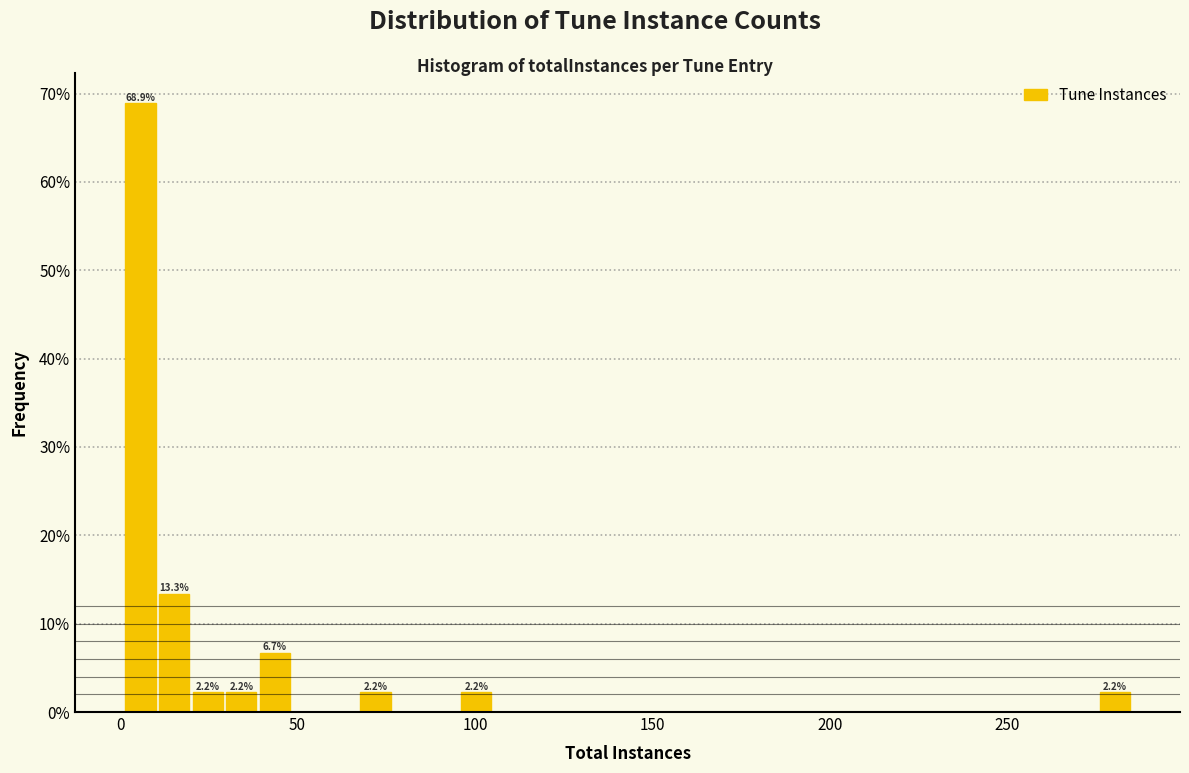

Read against the x-axis, roughly where is the centre of the tallest bar?

5